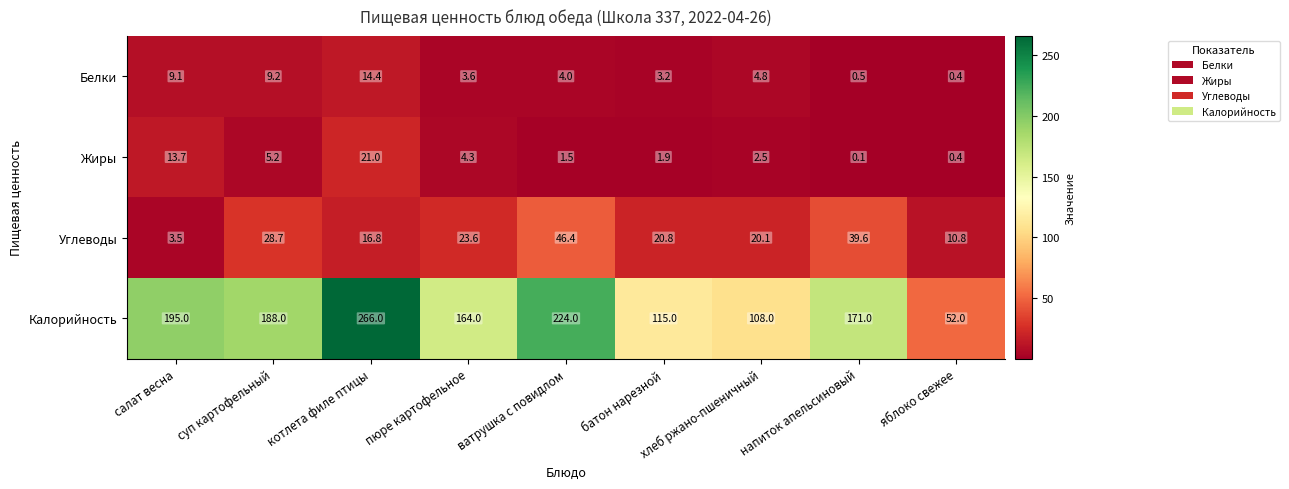

The Углеводы series shows 35.3 at пюре картофельное. True or false?

False